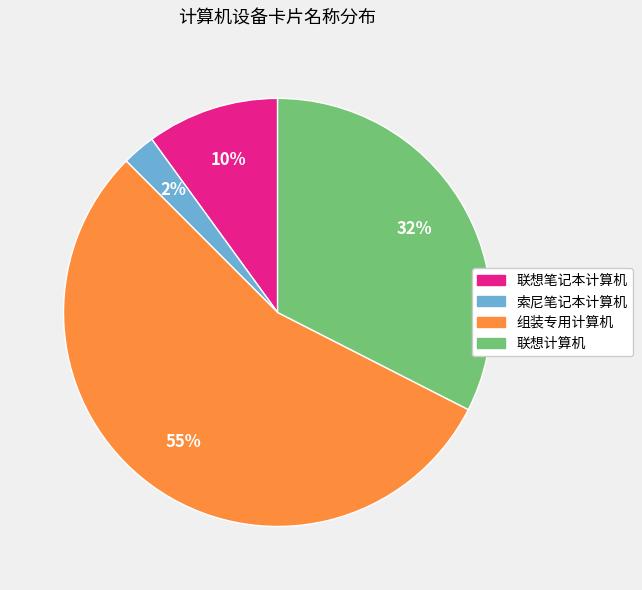

Between 联想计算机 and 组装专用计算机, which is larger?

组装专用计算机